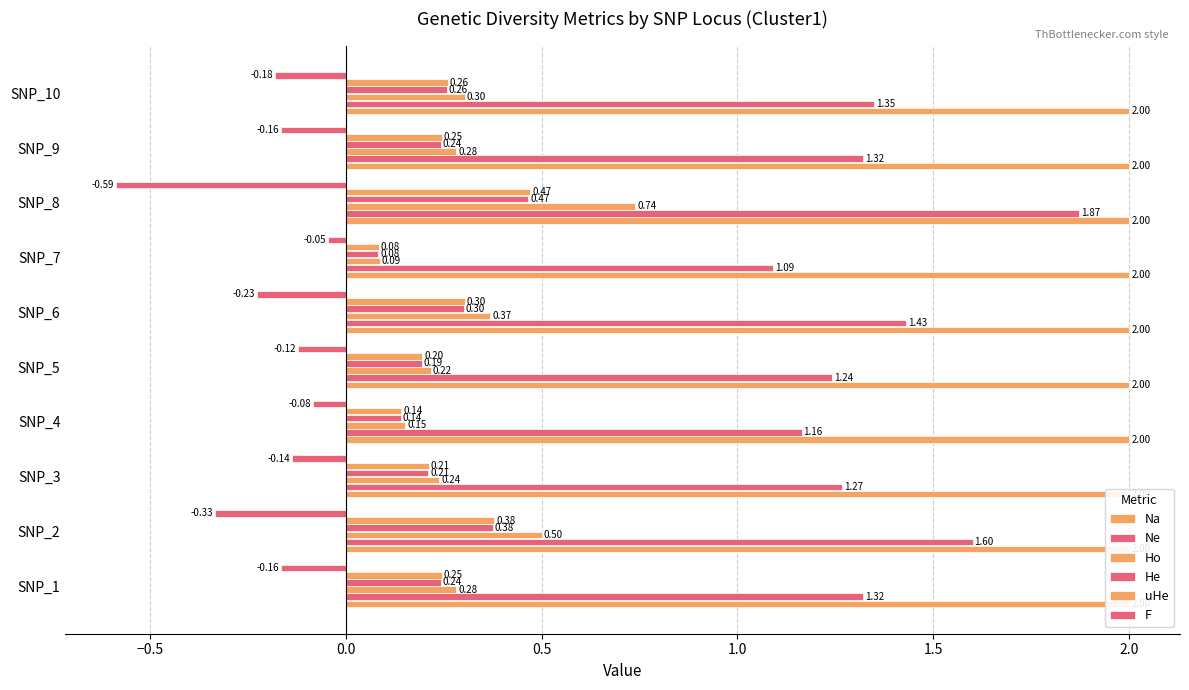

Which series has the largest range (max minus min)?

Ne